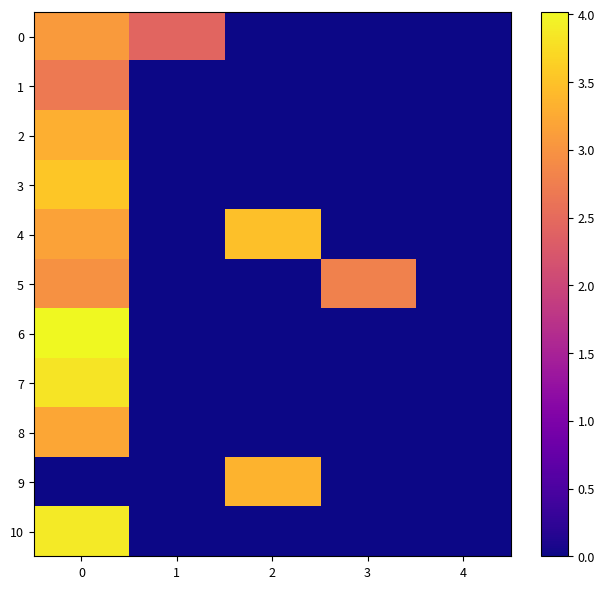

Reading left to right, list all the values displayed in this chart.

0: 0=3.1	1=2.4	2=0.0	3=0.0	4=0.0
1: 0=2.7	1=0.0	2=0.0	3=0.0	4=0.0
2: 0=3.3	1=0.0	2=0.0	3=0.0	4=0.0
3: 0=3.5	1=0.0	2=0.0	3=0.0	4=0.0
4: 0=3.2	1=0.0	2=3.5	3=0.0	4=0.0
5: 0=3.0	1=0.0	2=0.0	3=2.8	4=0.0
6: 0=4.0	1=0.0	2=0.0	3=0.0	4=0.0
7: 0=3.8	1=0.0	2=0.0	3=0.0	4=0.0
8: 0=3.2	1=0.0	2=0.0	3=0.0	4=0.0
9: 0=0.0	1=0.0	2=3.4	3=0.0	4=0.0
10: 0=3.9	1=0.0	2=0.0	3=0.0	4=0.0